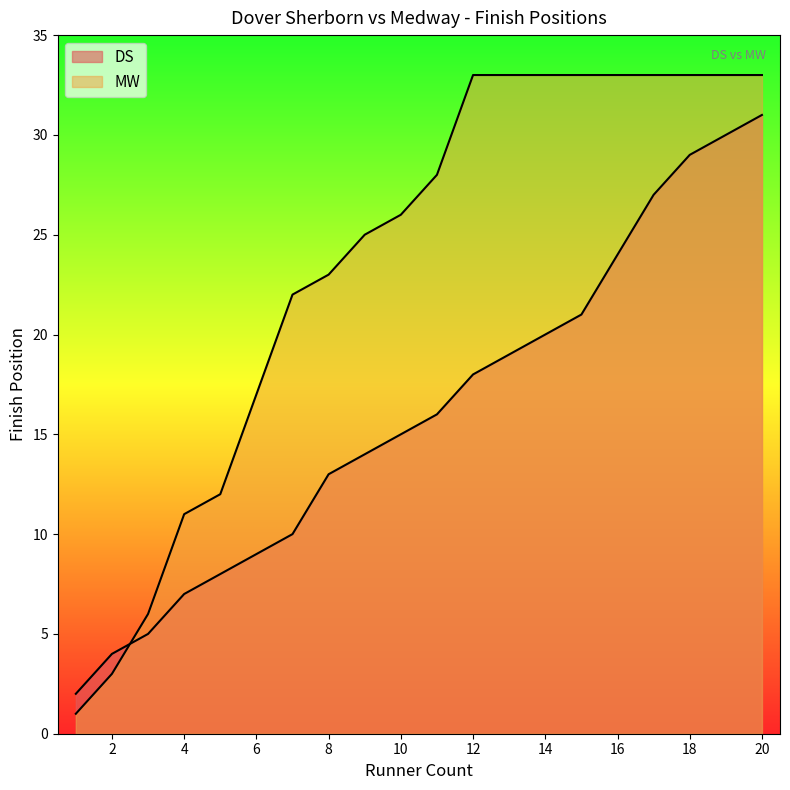

After their last crossing, which series has the higher values: DS or MW?

MW